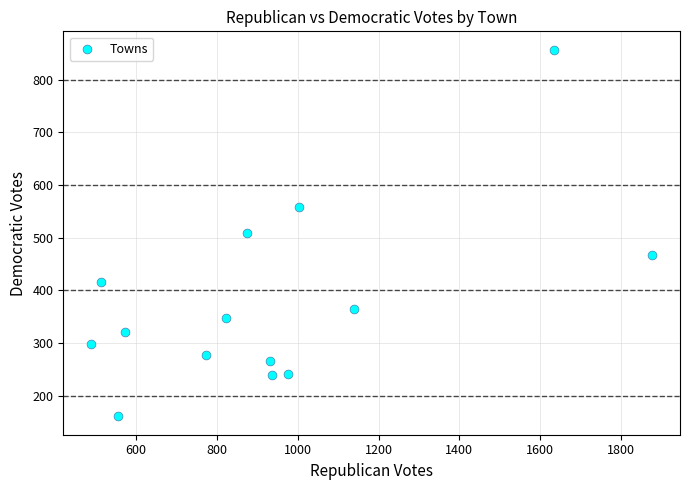

What is the range of X values (max minus min)?

1388